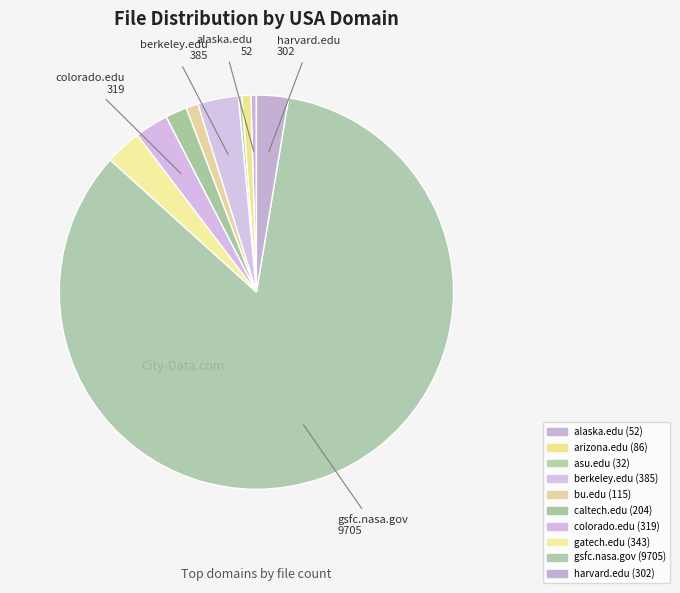

What percentage is the berkeley.edu slice, to the nearest percent?

3%